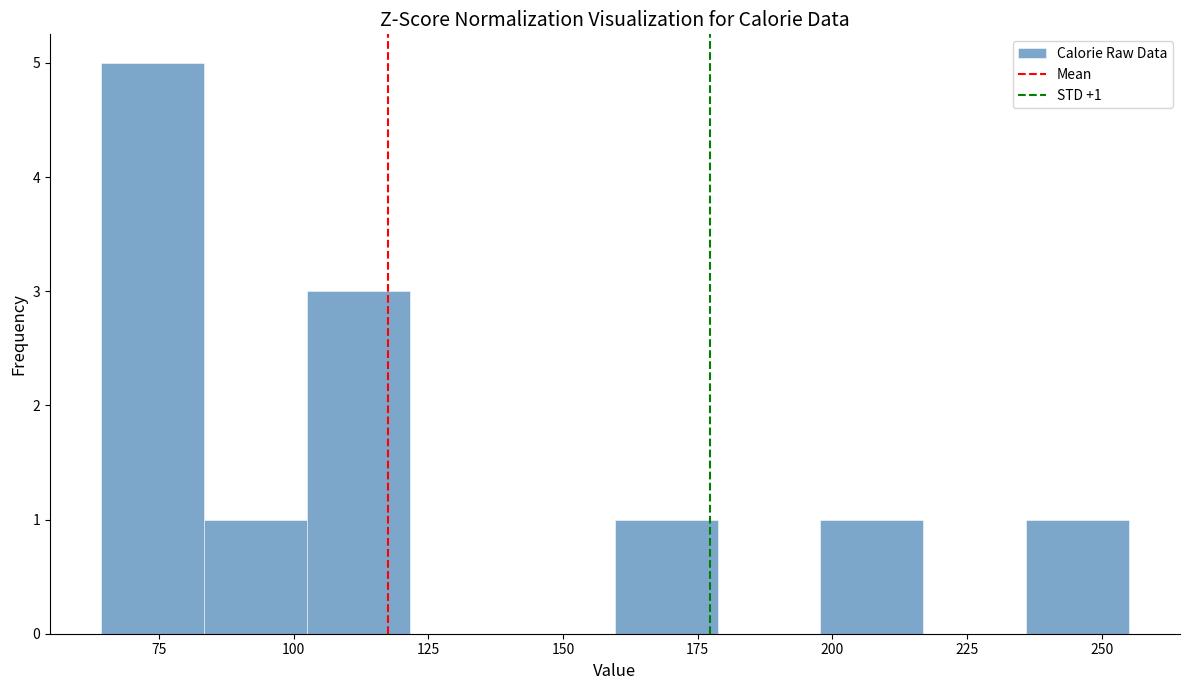

Around what value on the x-axis is the tallest bar? Give the approximate position of its centre, as read against the axis.

75